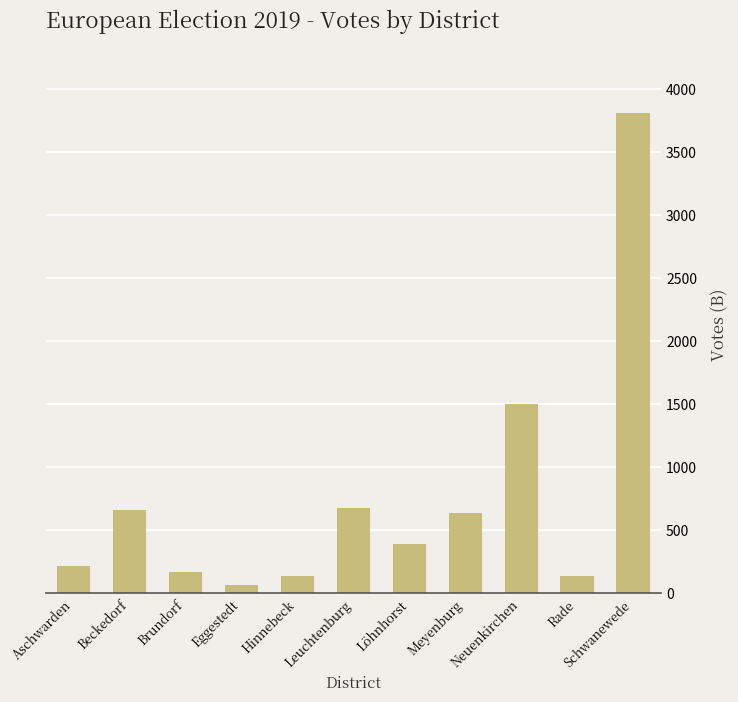

At which label is the value closest to 1935?

Neuenkirchen